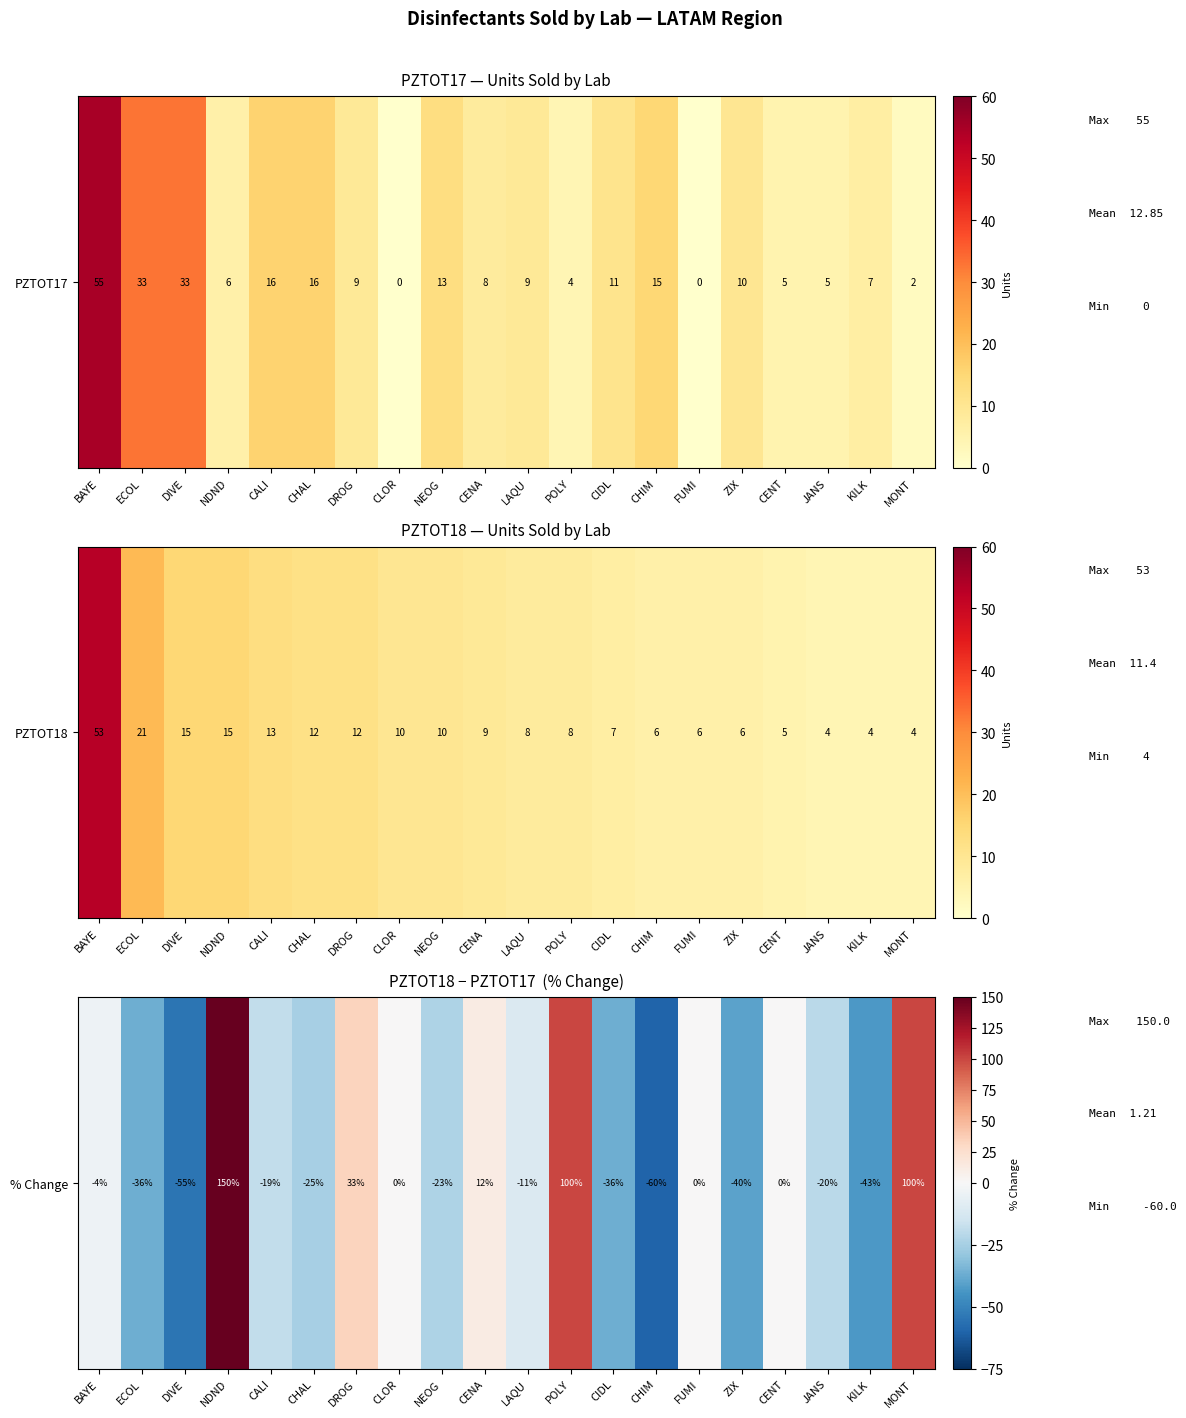

The chart shows a value of 0.0 at CLOR. True or false?

True